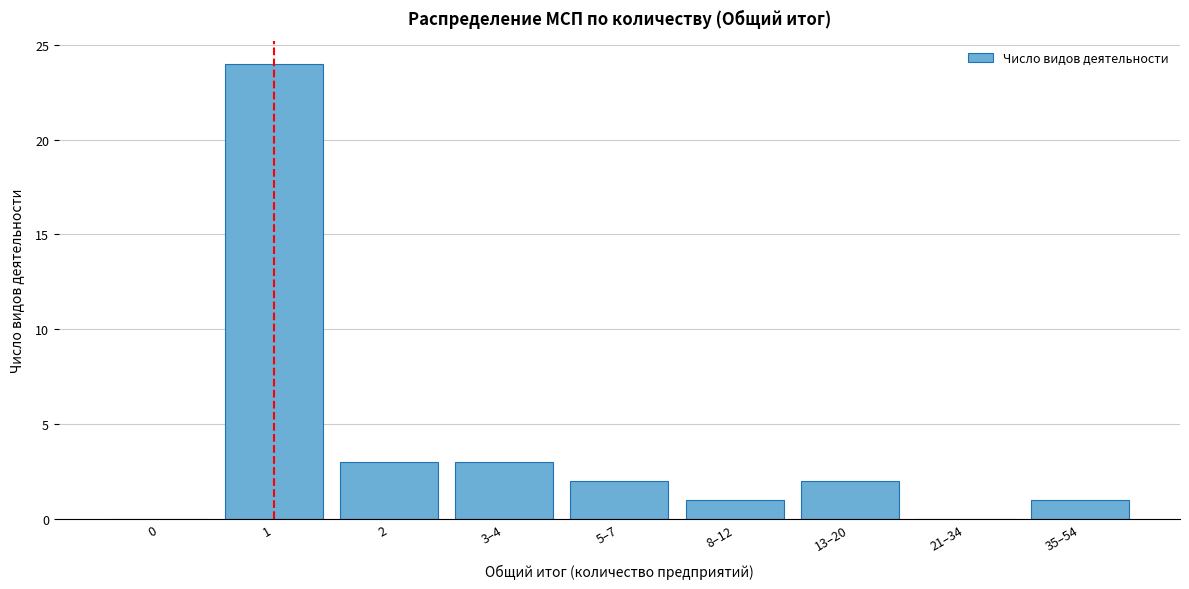

Reading left to right, what are all the values shown in this chart?

0=0	1=24	2=3	3–4=3	5–7=2	8–12=1	13–20=2	21–34=0	35–54=1